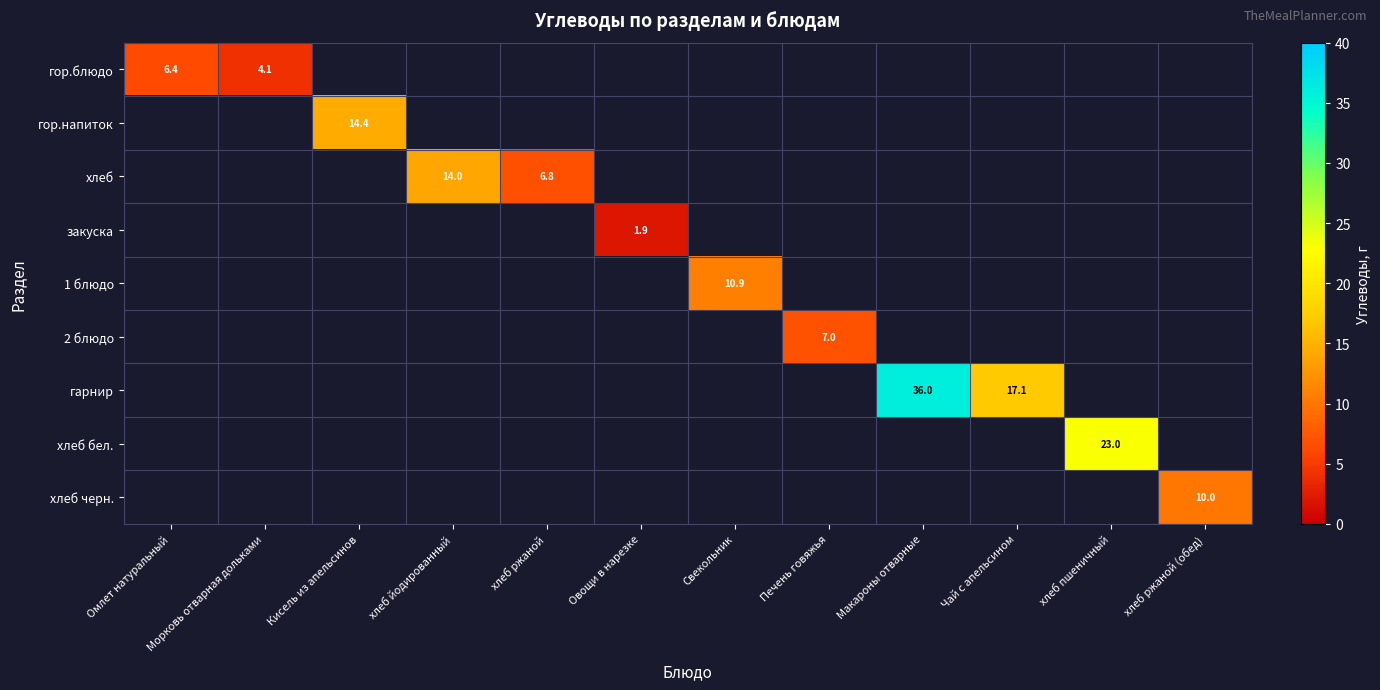

Which label corresponds to the largest value in the chart?

Макароны отварные